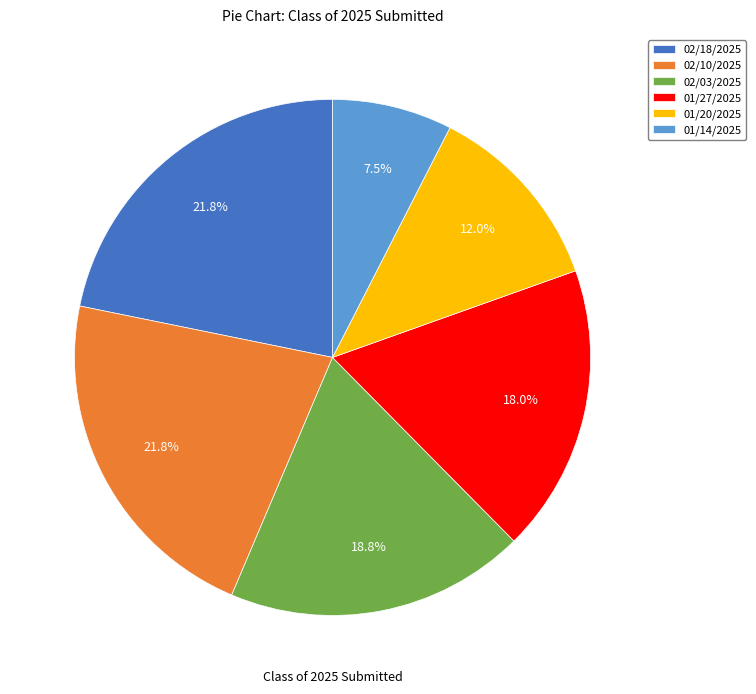

What percentage do 01/20/2025 and 02/18/2025 together represent?

33.8%